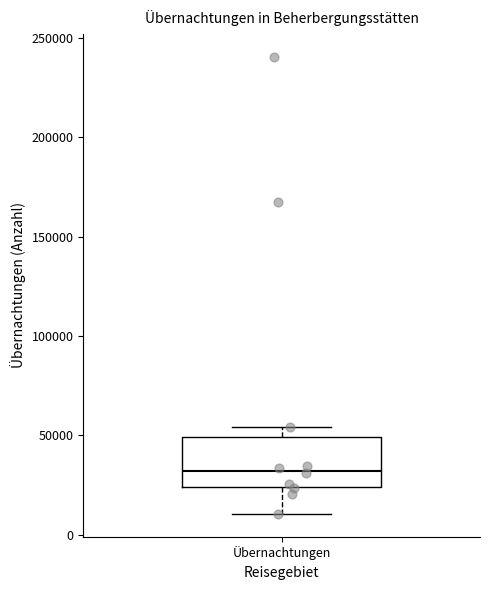

Where is the upper edge of the box for Übernachtungen on the y-axis? The values are not printed on the chart, so give them approximately, as read against the axis.

50000